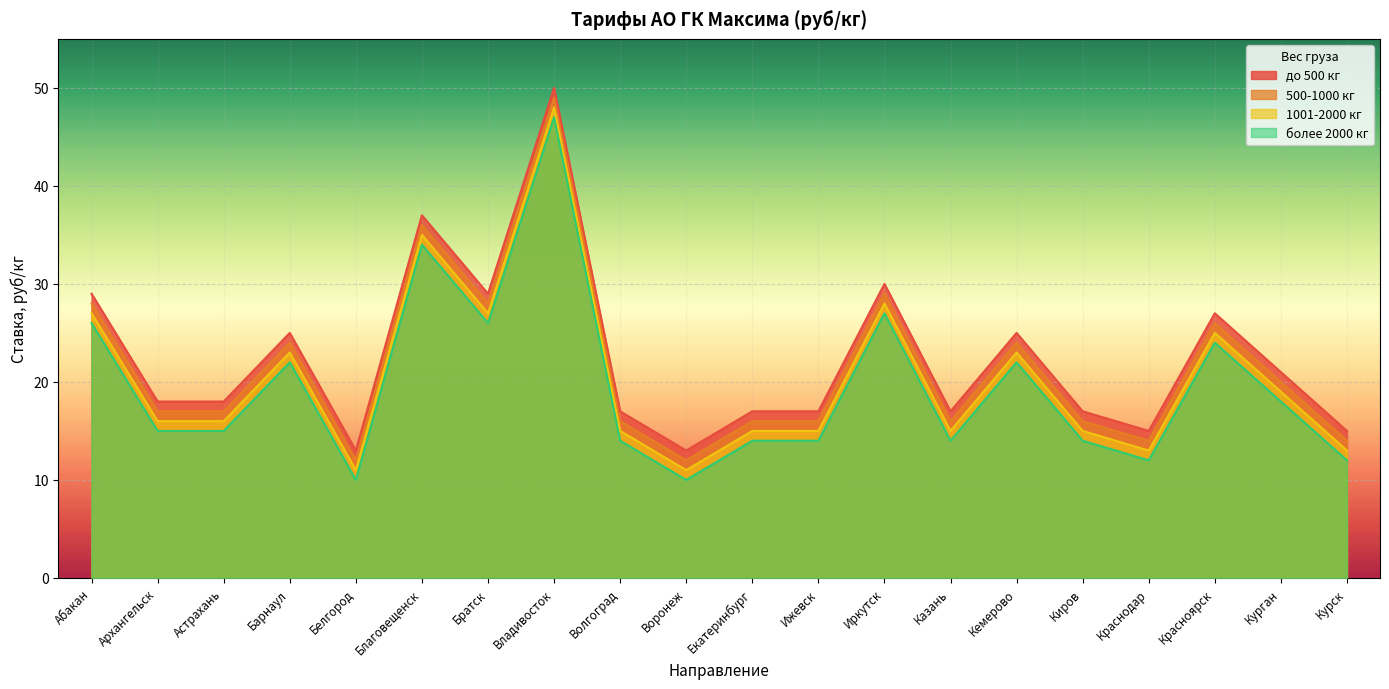

True or false: 1001-2000 кг has more than 1 points higher than both neighbors.

True